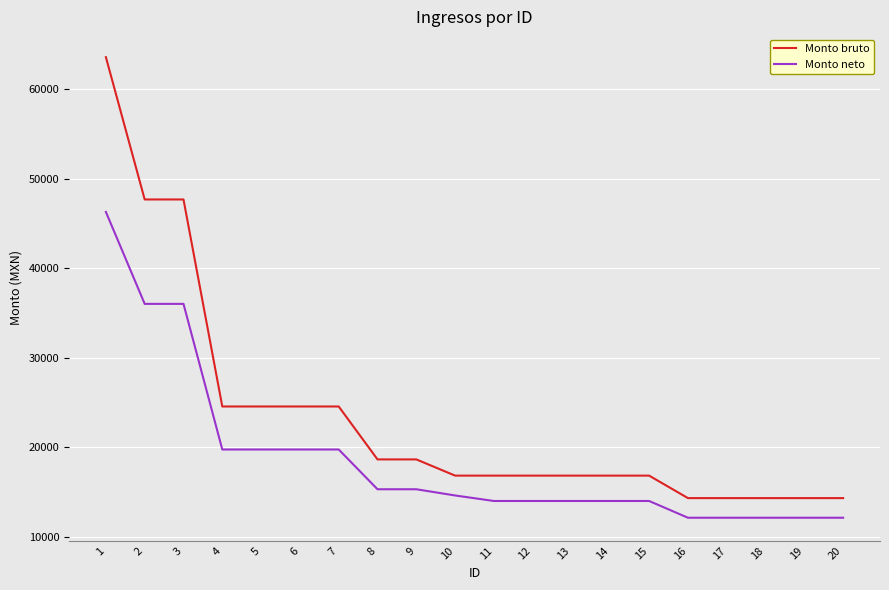

Which series changed the most between 7 and 11?

Monto bruto